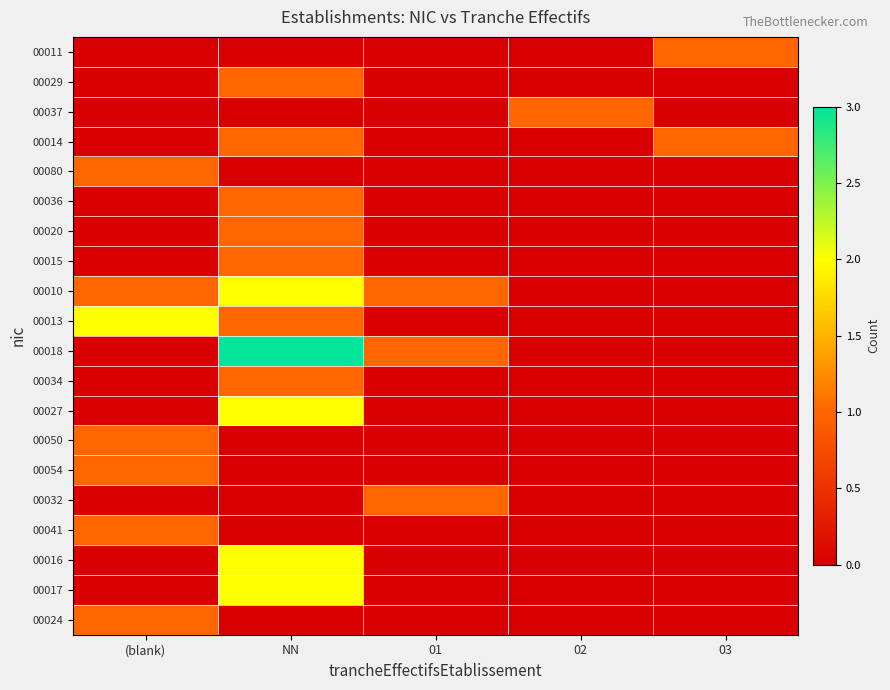

How many categories are shown in the chart?

5